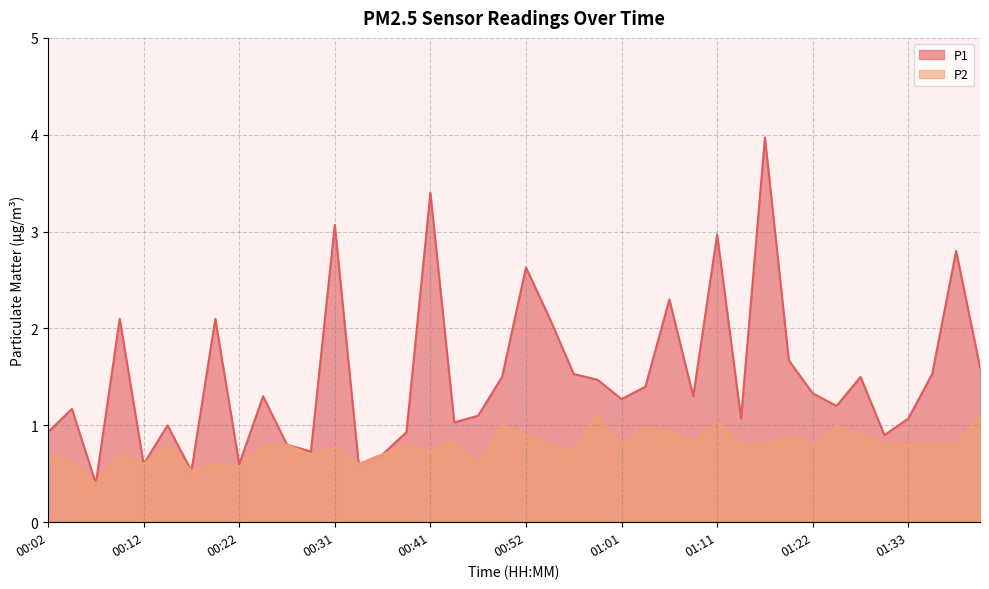

What position from the right is 00:31?

28